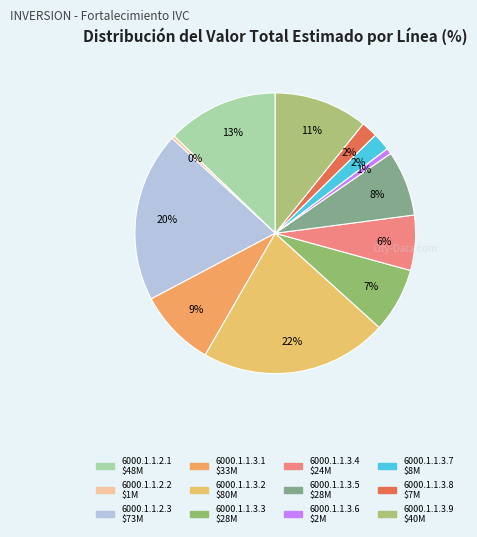

How many segments does this pie chart have?

12